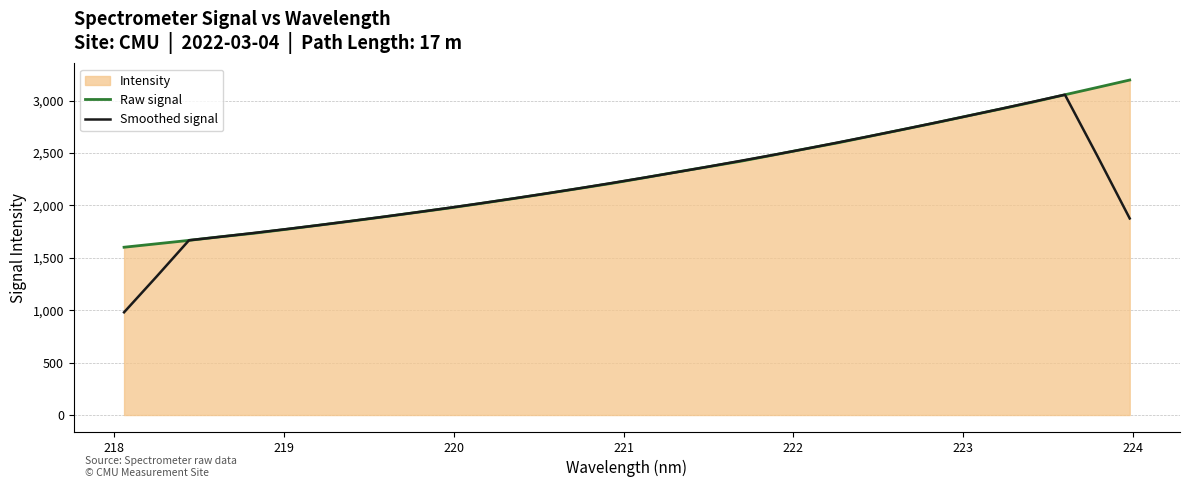

Reading right to left, what are all the values shown in this chart?

Raw signal: 3195.8	3125.1	3055.3	2984.5	2918.2	2853.4	2787.1	2723.6	2660.3	2597.1	2539.4	2479.8	2420.9	2368.6	2316.5	2262.0	2209.1	2160.6	2112.2	2064.9	2018.9	1974.3	1932.6	1890.6	1849.9	1810.9	1771.9	1734.1	1701.6	1666.1	1633.3	1600.7
Smoothed signal: 1875.2	2472.1	3055.8	2987.3	2919.7	2853.4	2788.5	2724.3	2661.5	2600.0	2539.5	2481.2	2425.0	2369.6	2315.4	2263.4	2212.1	2161.8	2113.1	2066.2	2020.6	1976.3	1933.3	1891.6	1851.2	1811.5	1773.7	1736.9	1701.4	1667.2	1320.3	980.0